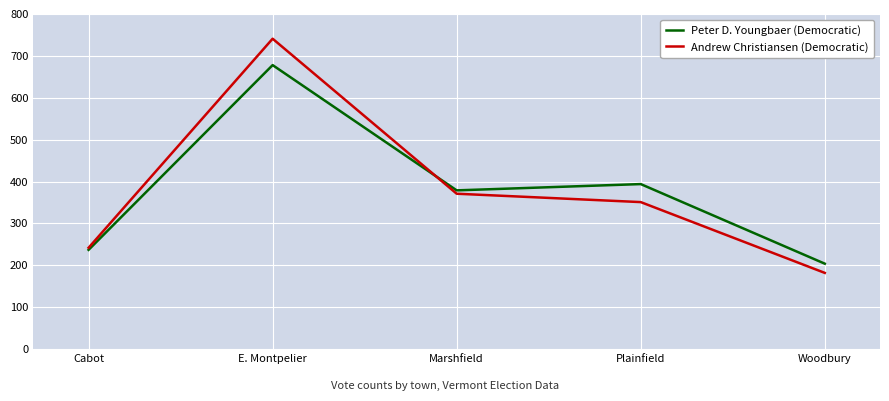

At which category is the sum across all series the highest?

E. Montpelier